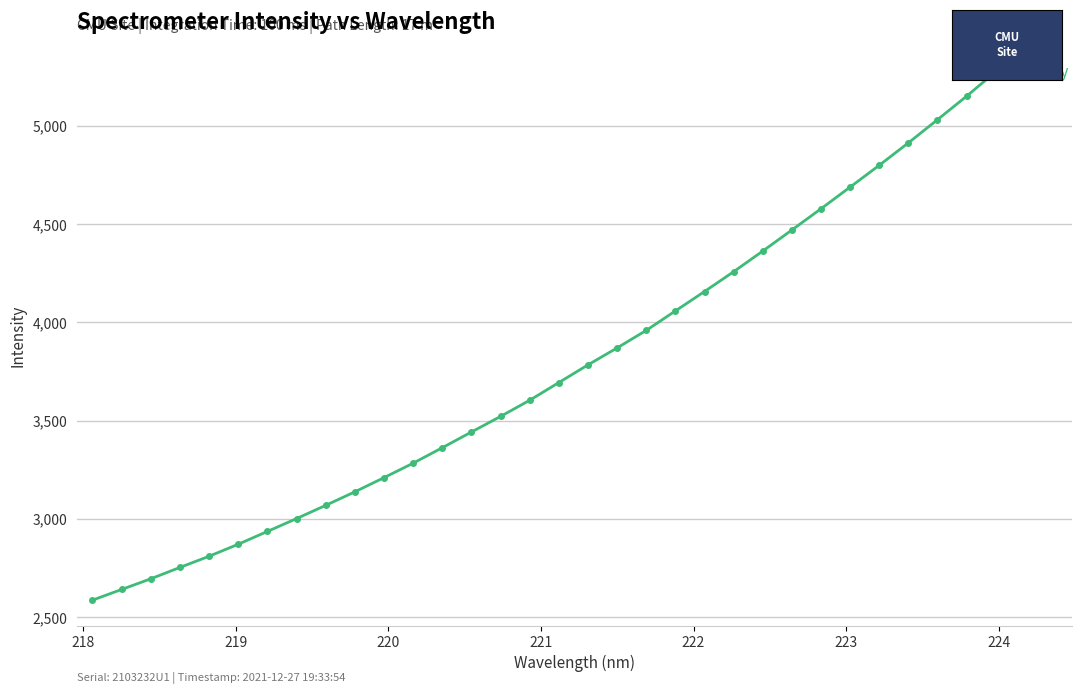

What is the difference between the maximum and minimum values?

2689.2